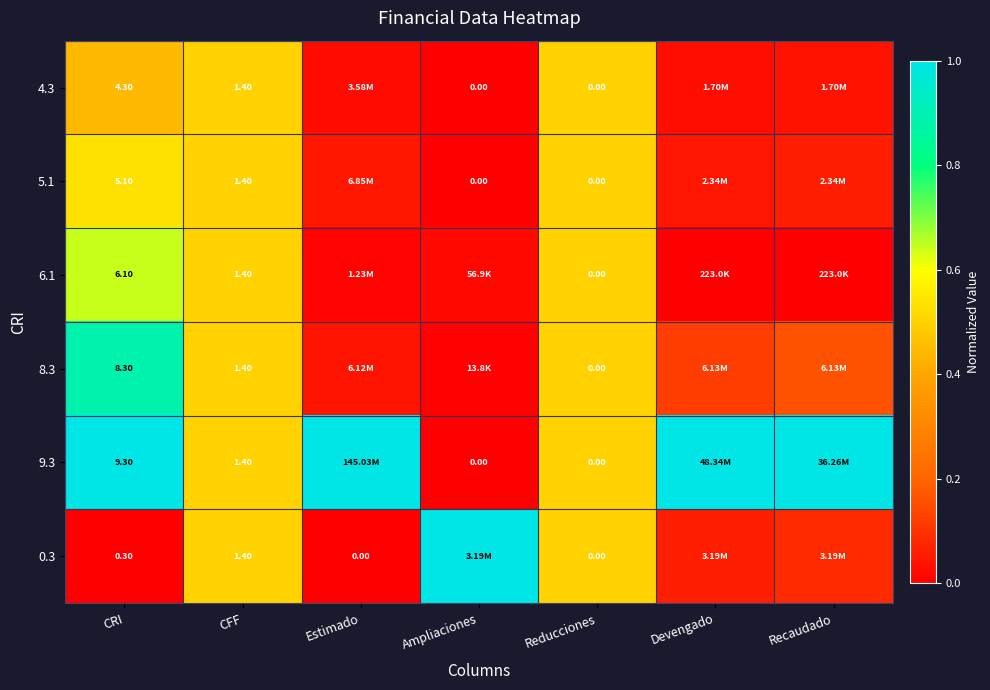

Is the value of 5.1 at Reducciones greater than the value of 8.3 at CFF?

No